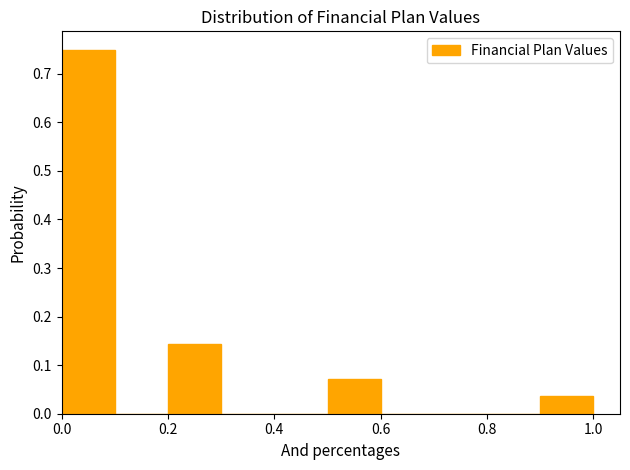

How tall is the bar that spans 0.5 to 0.6 on the x-axis? The values are not printed on the chart, so give them approximately, as read against the axis.

0.07